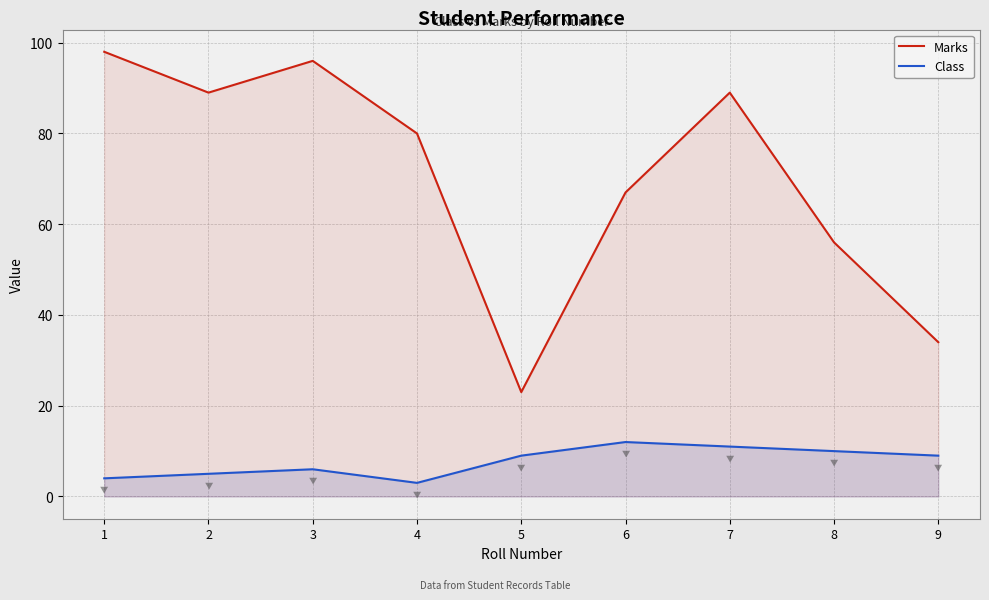

True or false: Marks has more than 2 points higher than both neighbors.

False